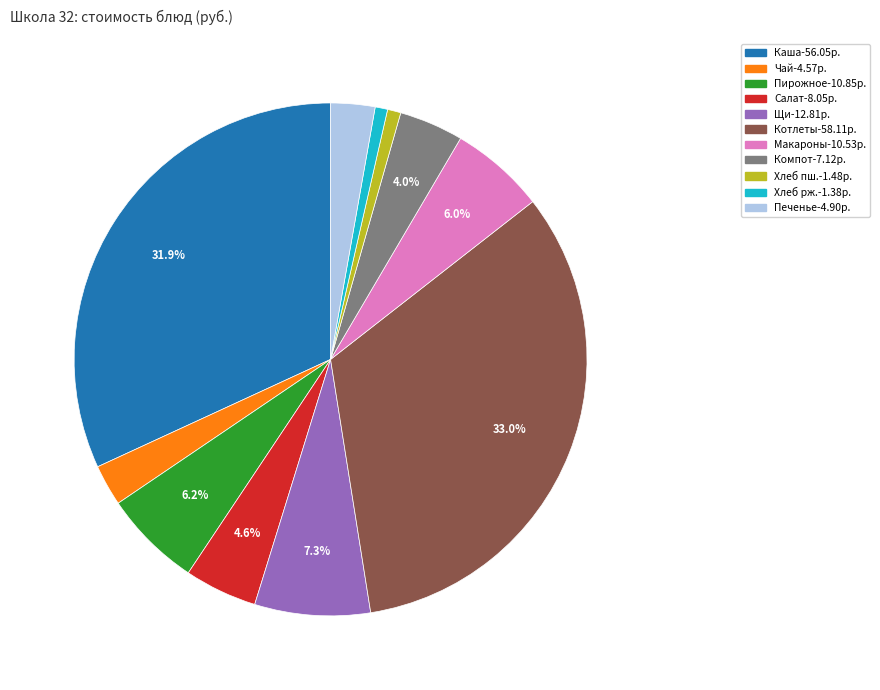

How many segments does this pie chart have?

11